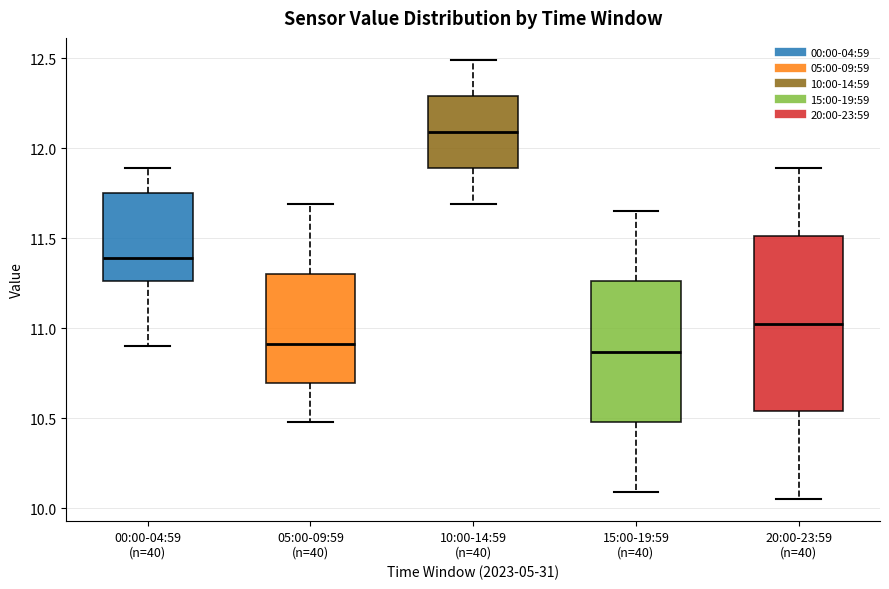

Where is the upper edge of the box for 10:00-14:59 (n=40) on the y-axis? The values are not printed on the chart, so give them approximately, as read against the axis.

12.30